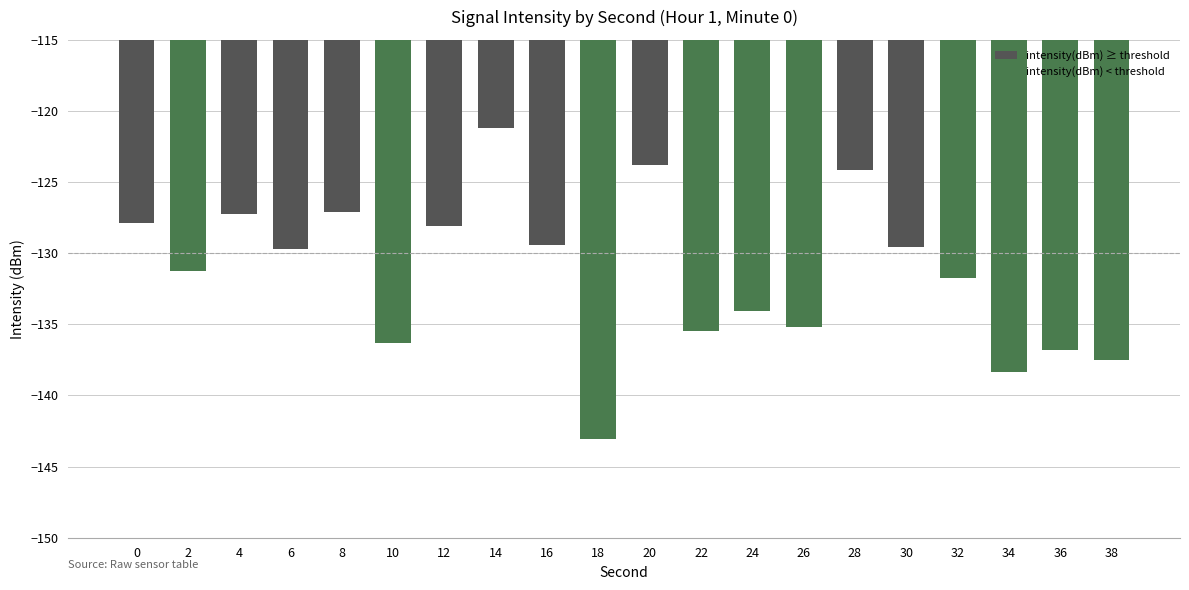

Which has a higher value, 26 or 10?

26